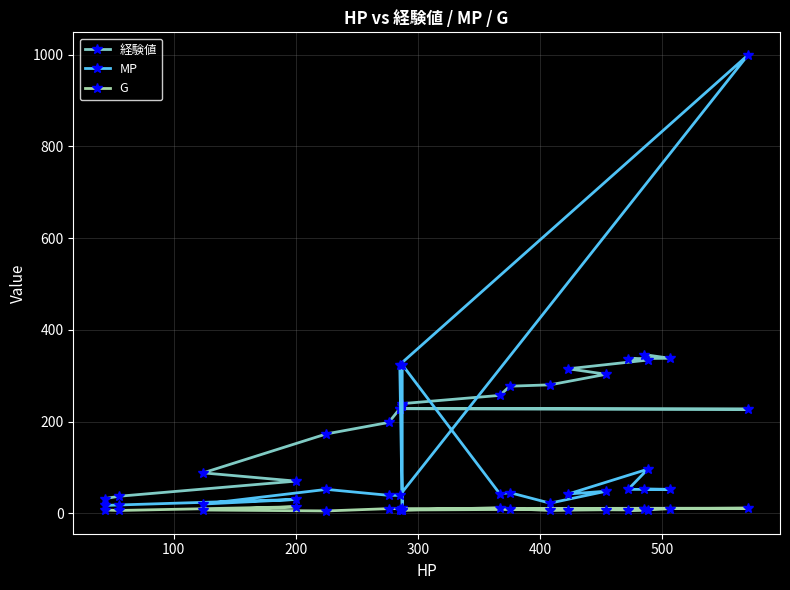

True or false: G and MP intersect in this chart.

False